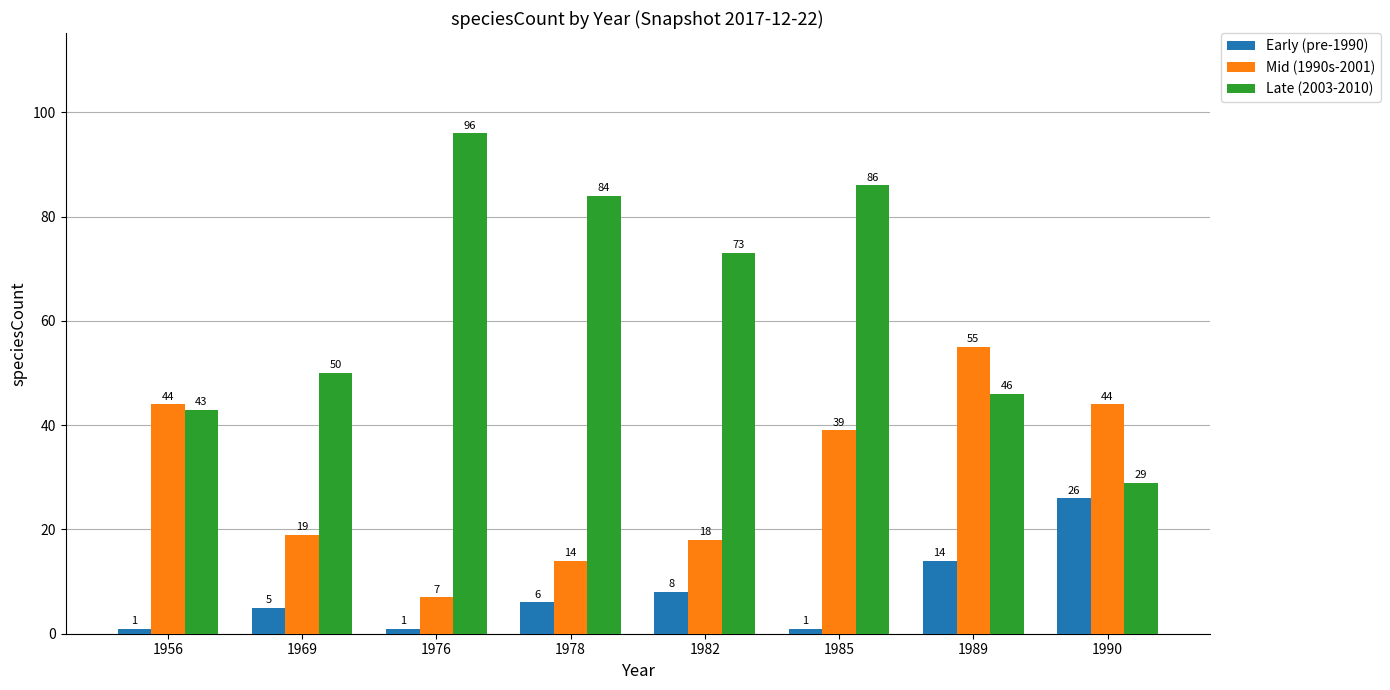

What is the value of the Late (2003-2010) bar at the 8th from the left?

29